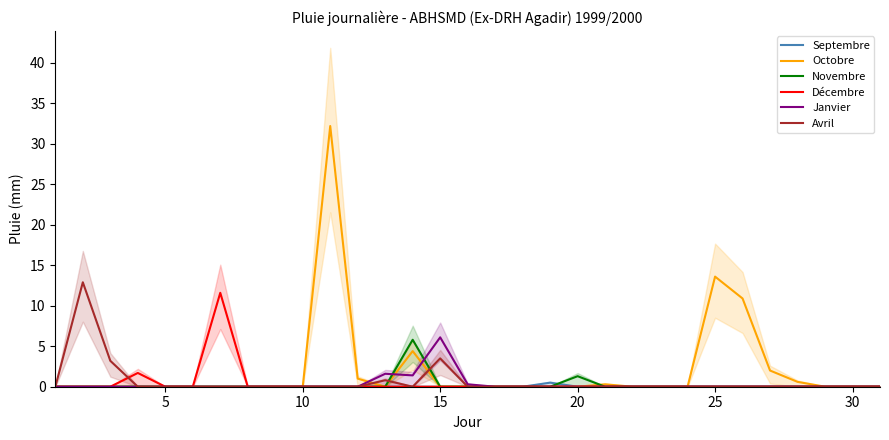

True or false: Octobre and Novembre intersect in this chart.

True